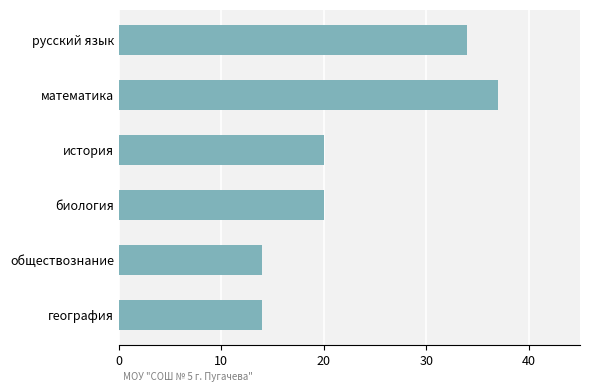

What is the value of the 1st bar from the top?

34